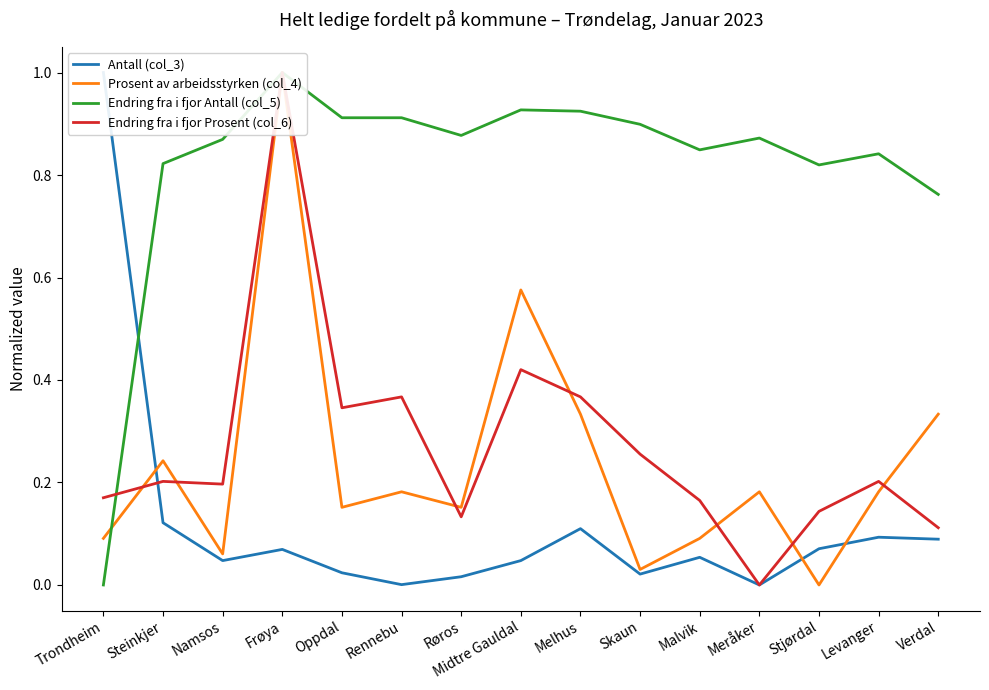

Does the chart have visible grid lines?

No